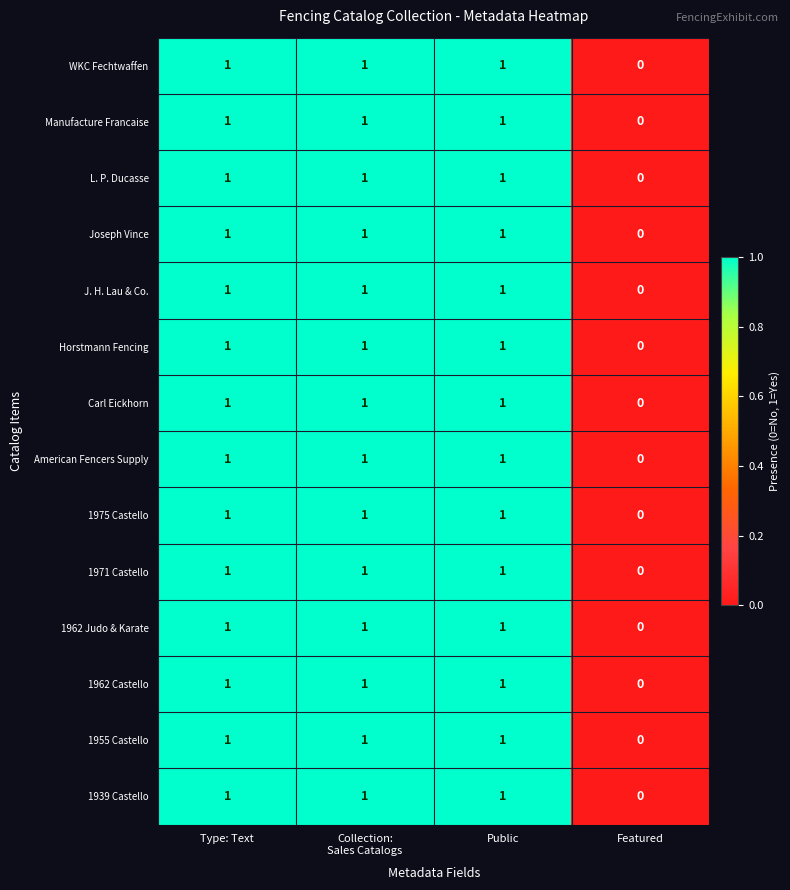

Which label corresponds to the smallest value in the chart?

Featured